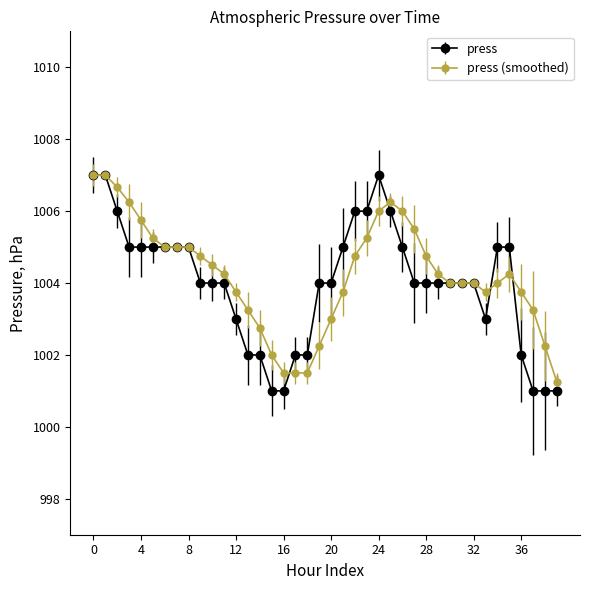

What is the minimum value for press?

1001.0